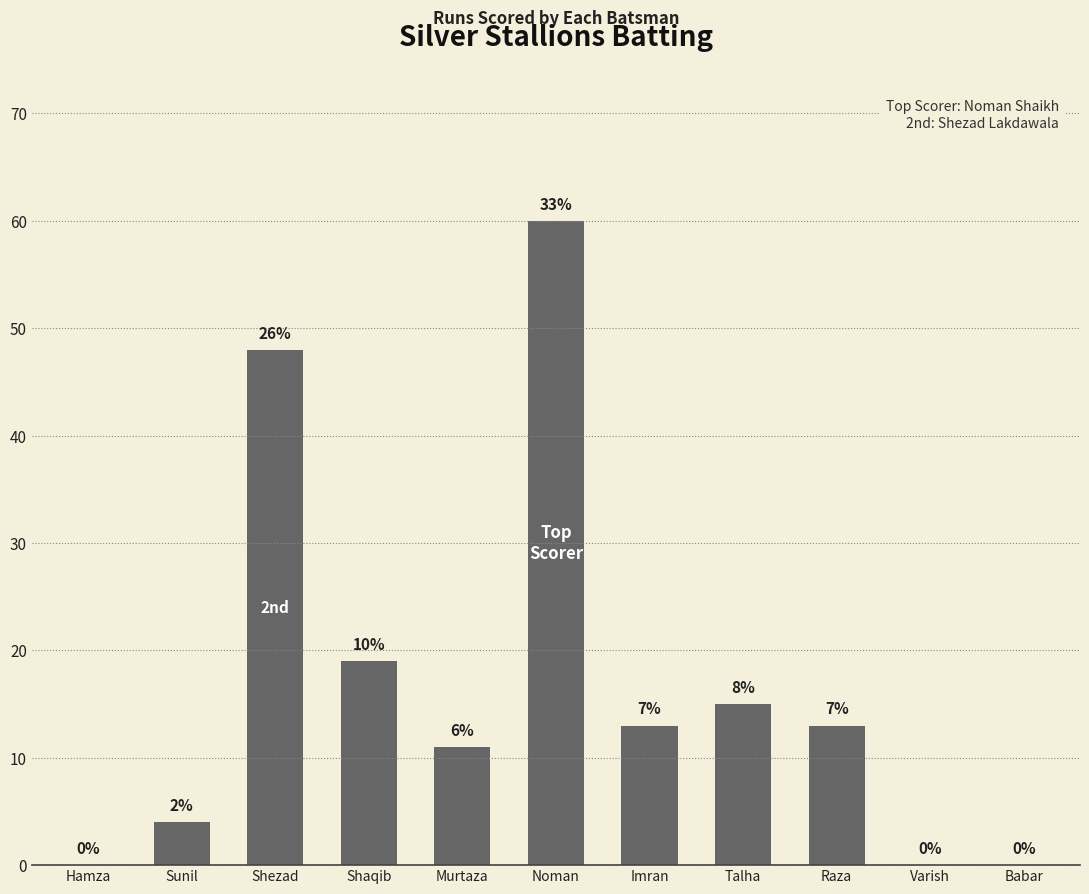

Count the number of values greater than 13.

4